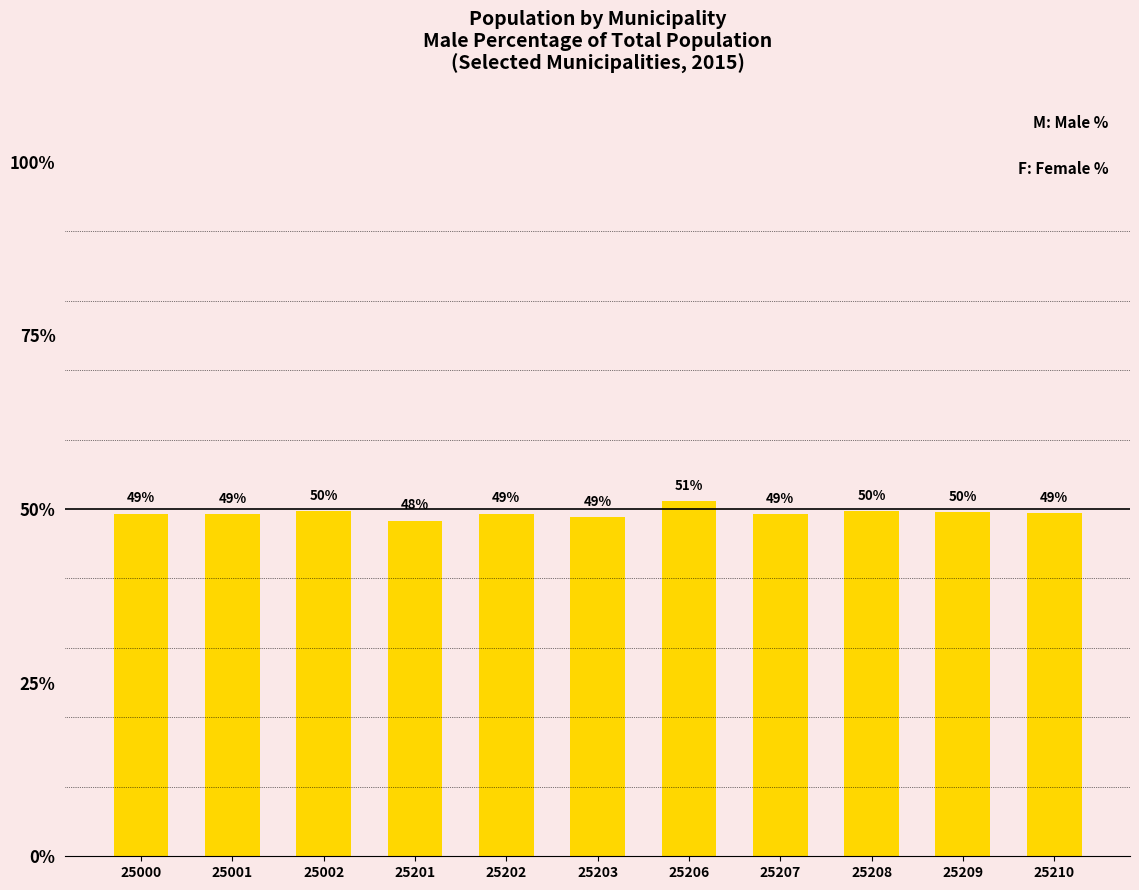

Which category has the highest value across all series?

25206